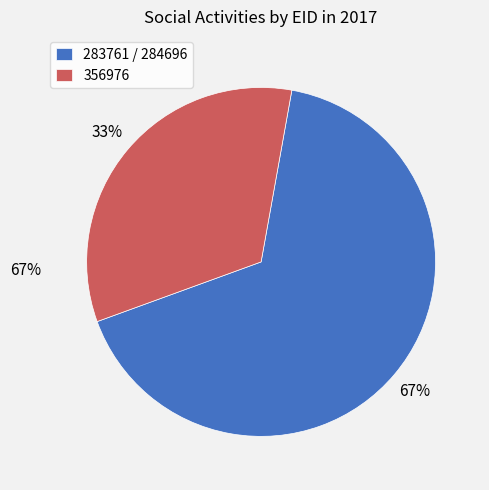

Which slice is the smallest?

356976